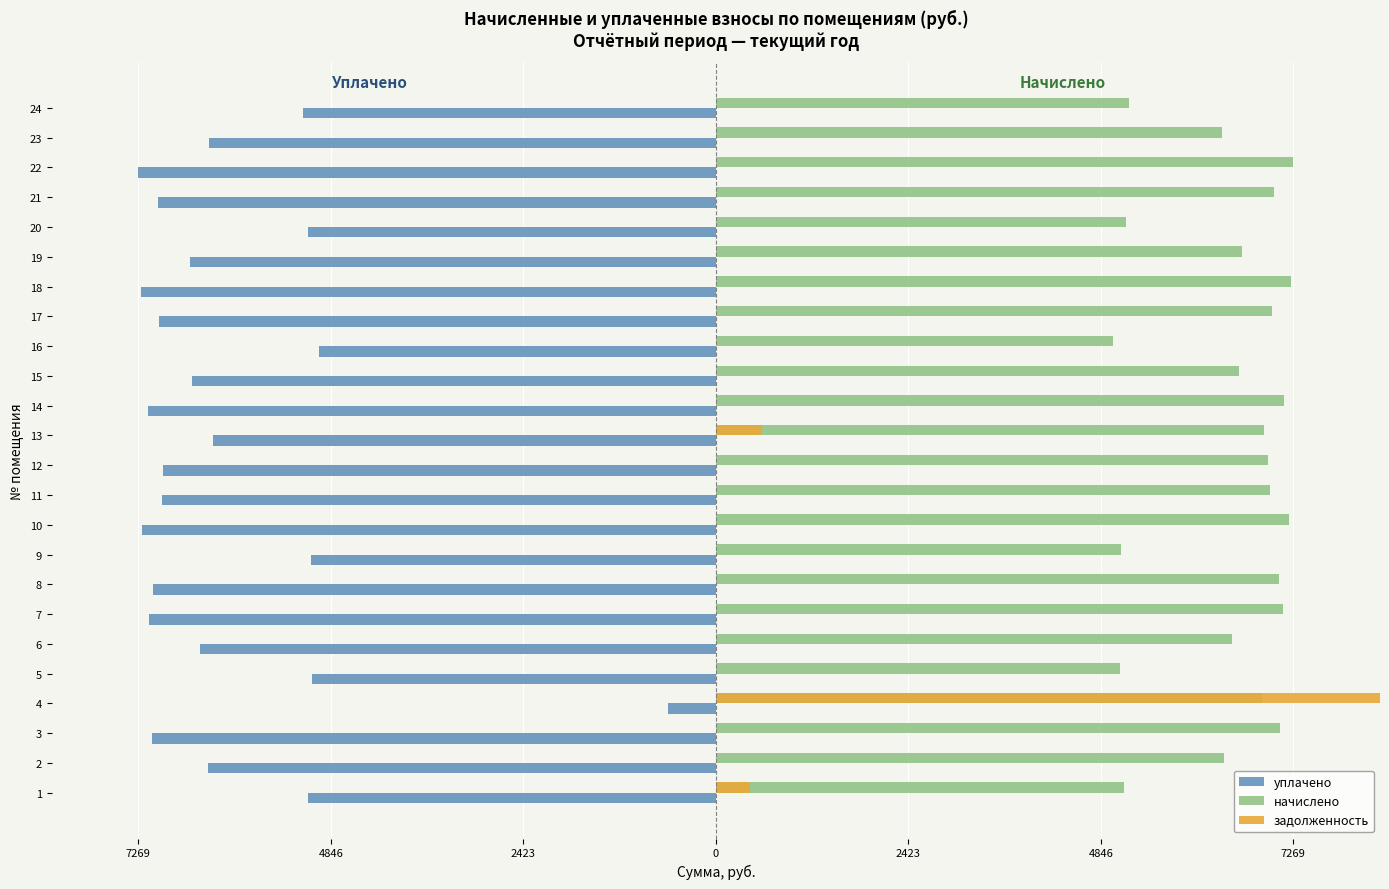

Is the value of уплачено at 18 greater than the value of начислено at 17?

No